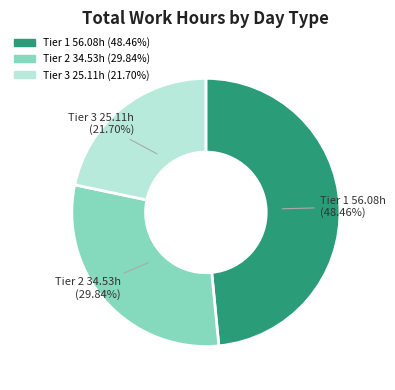

Is there any slice that represents more than half of the pie?

No